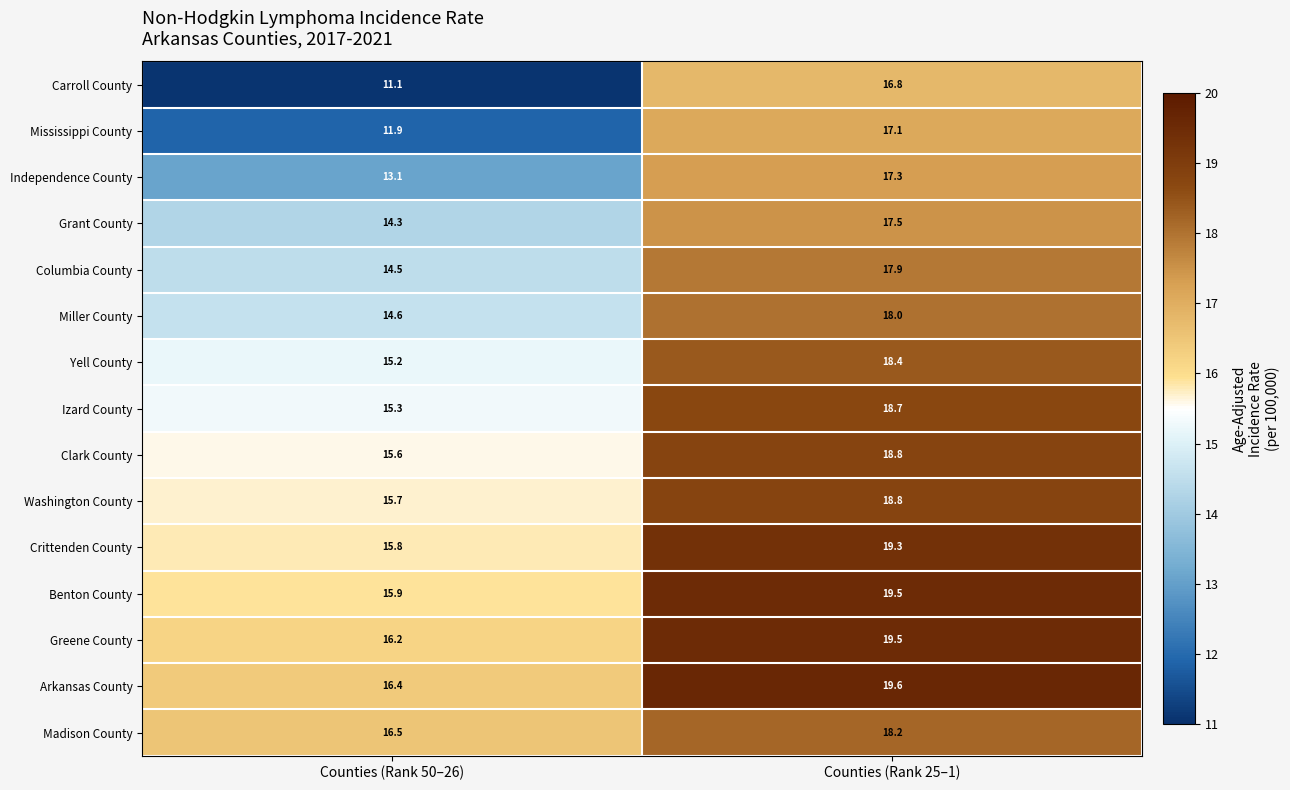

List the labels in order of Columbia County value, largest first.

Counties (Rank 25–1), Counties (Rank 50–26)